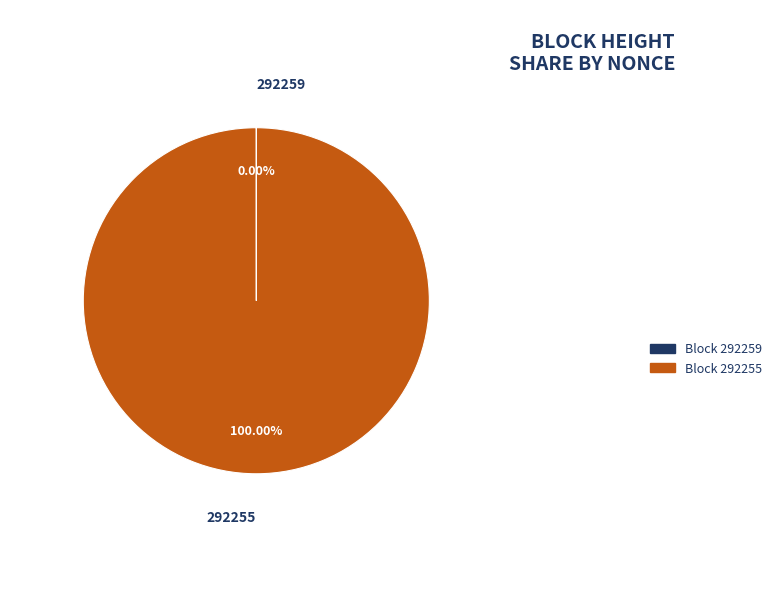

To the nearest percent, what percentage of the pie is 292255?

100%